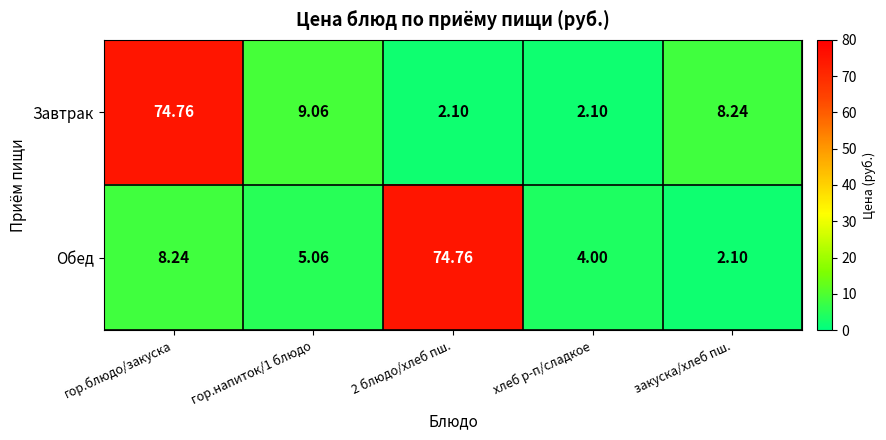

List the series in order of their overall mean, highest first.

Завтрак, Обед